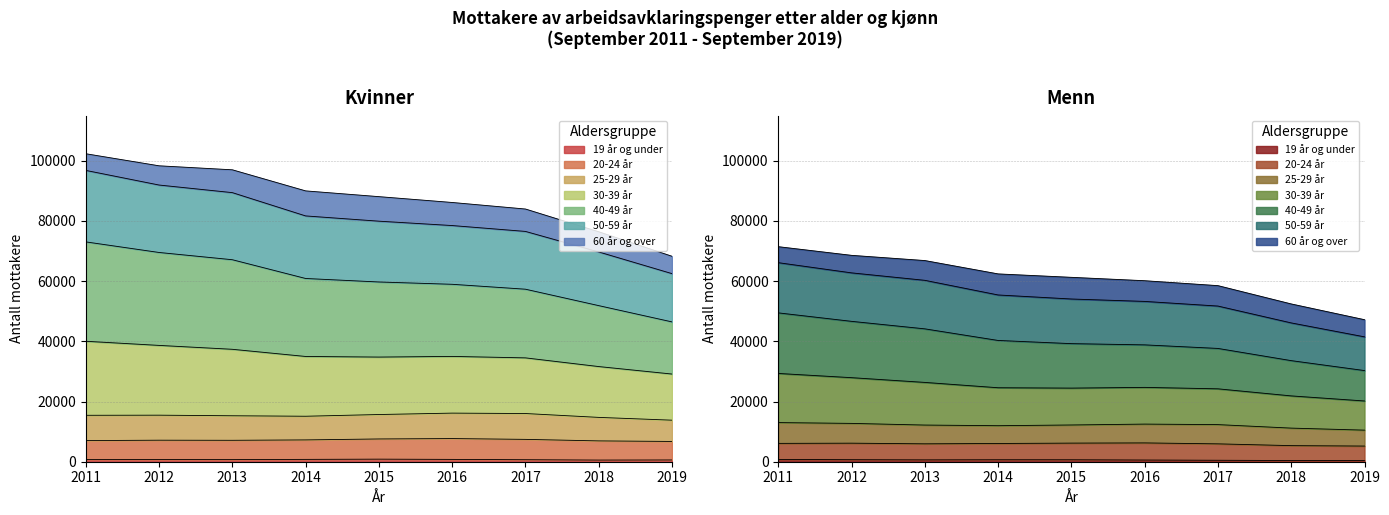

What is the highest value of the I alt kvinner series?

102310